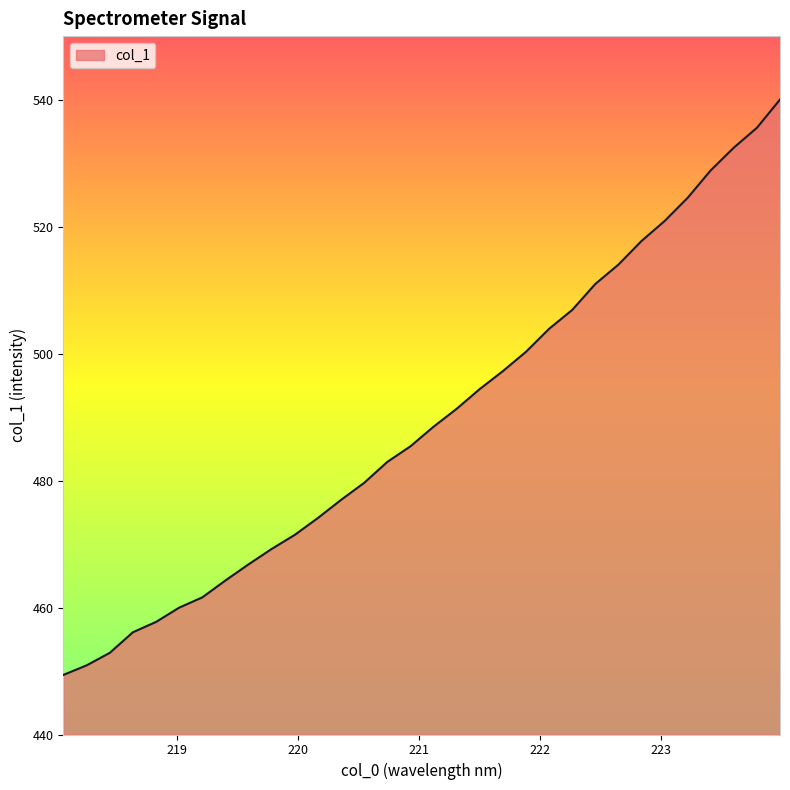

How many lines are shown in the chart?

1